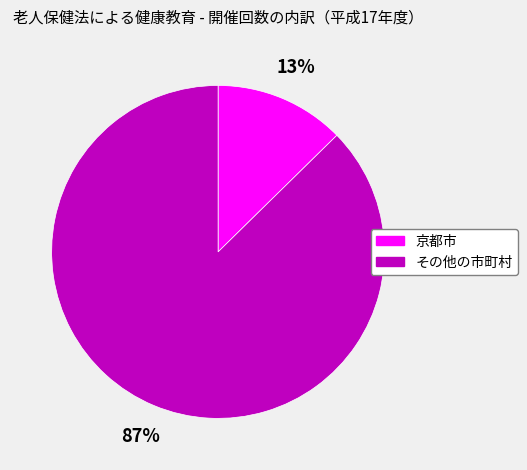

How many slices are in this pie chart?

2